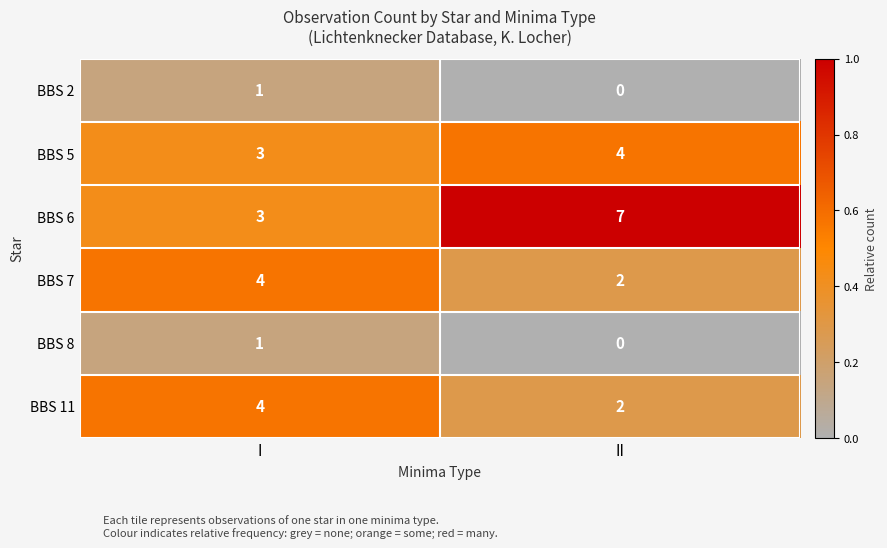

Is it true that BBS 7 equals 4 at I?

True